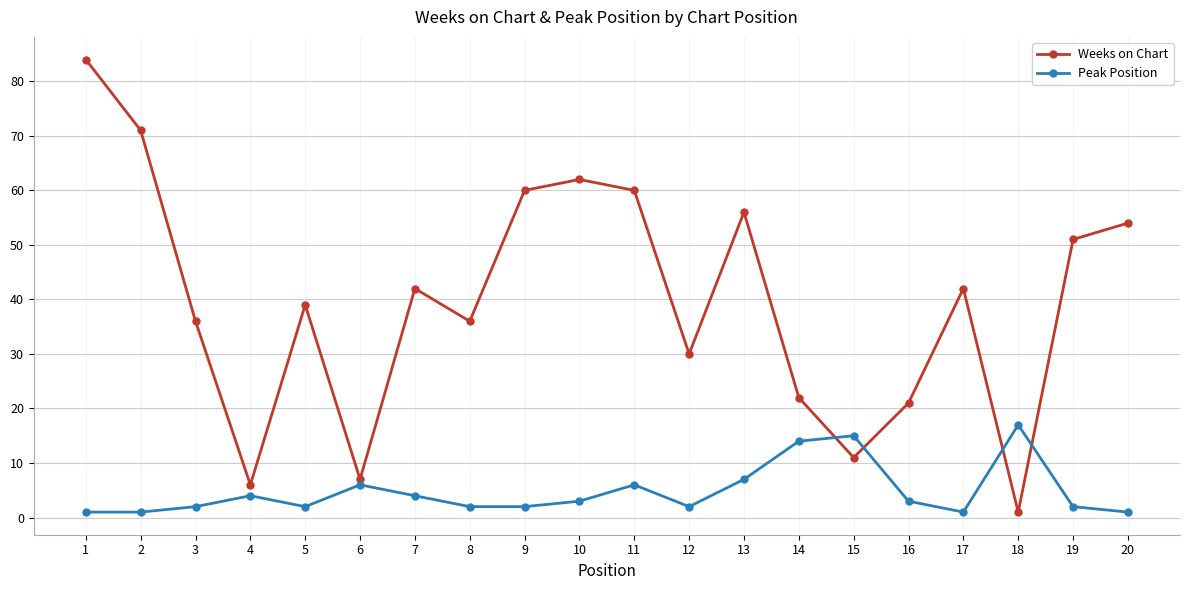

What is the lowest value of the Weeks on Chart series?

1